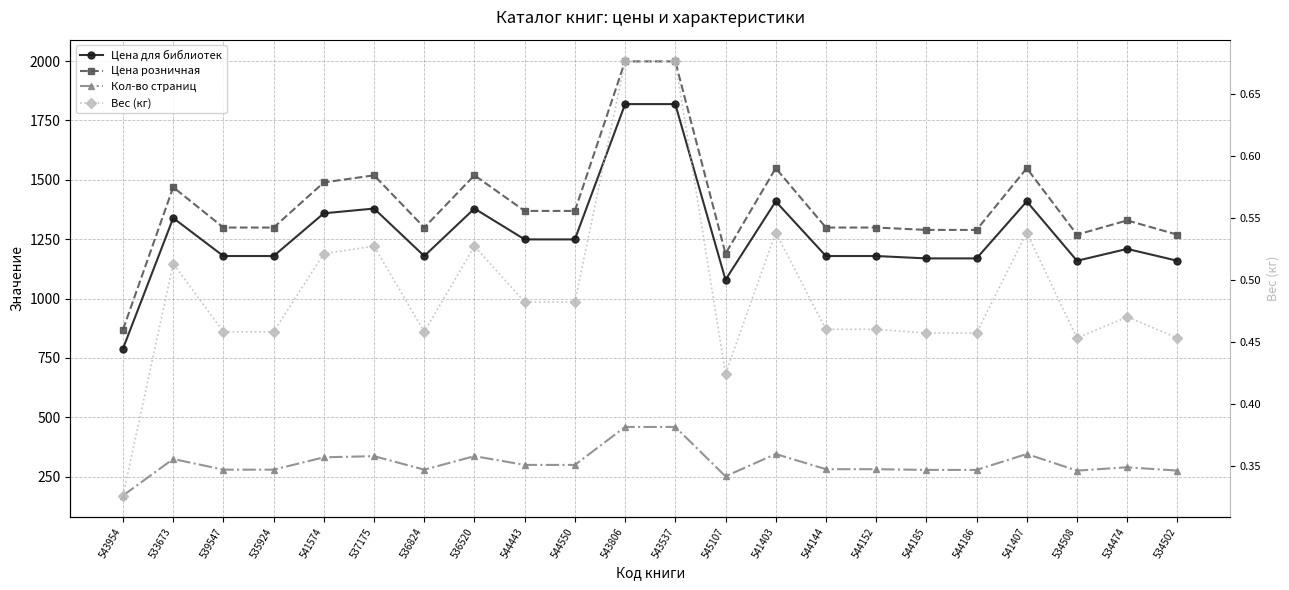

What is the difference between the second highest and minimum values in the Цена розничная series?

1130.0